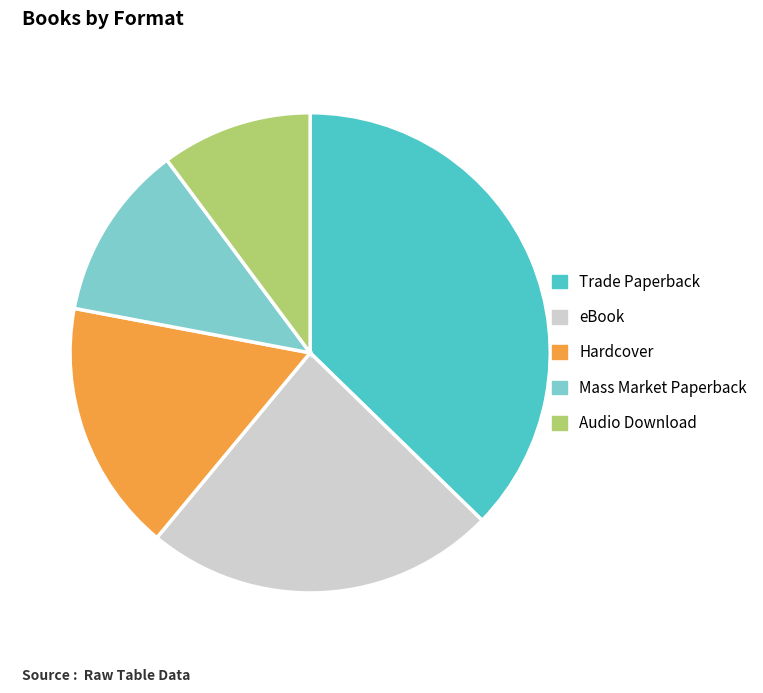

Rank the categories by value from highest to lowest.

Trade Paperback, eBook, Hardcover, Mass Market Paperback, Audio Download